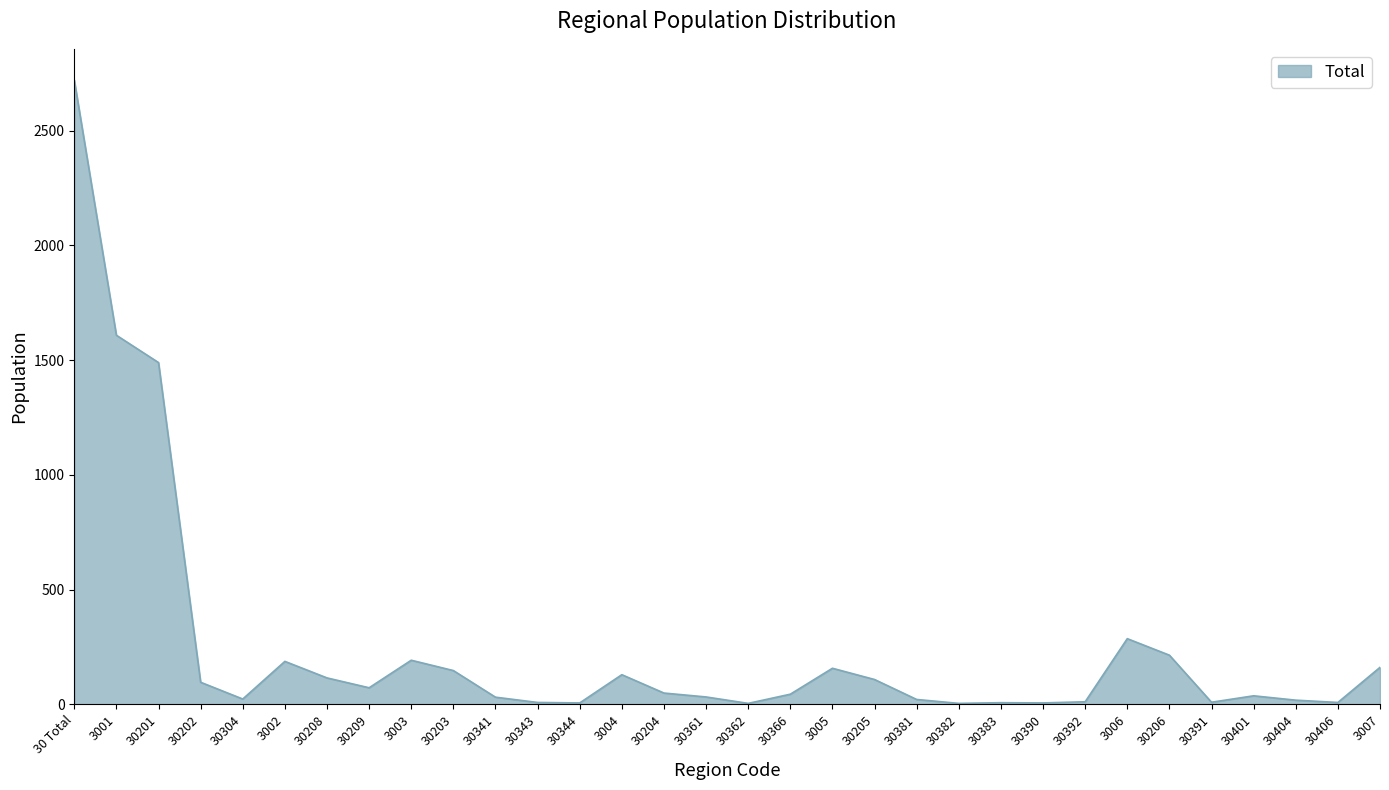

Which label corresponds to the largest value in the chart?

30 Total